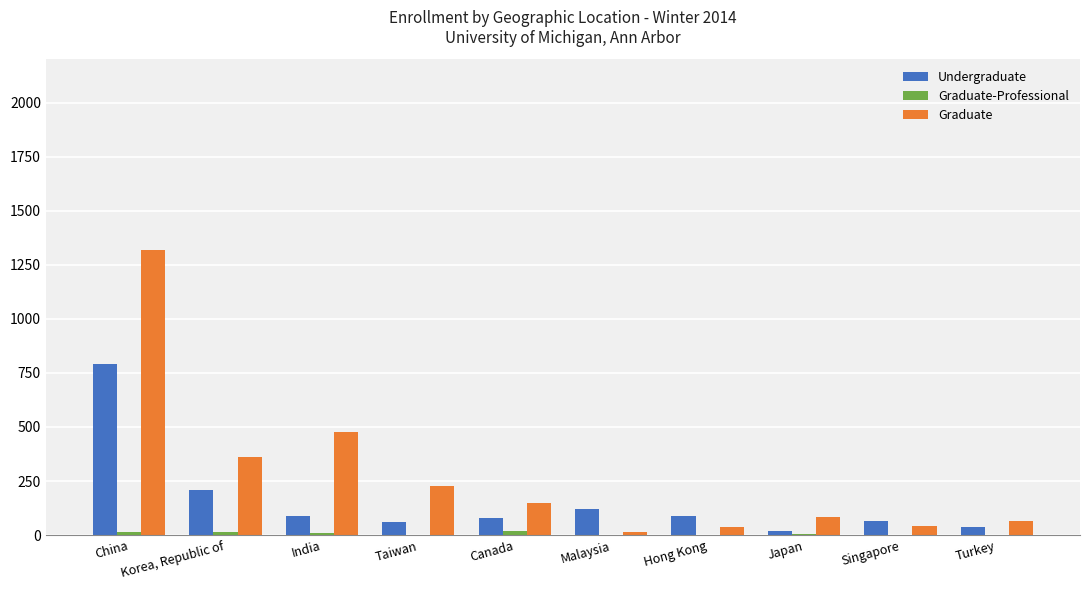

Is the value of Undergraduate at Taiwan greater than the value of Graduate at Korea, Republic of?

No